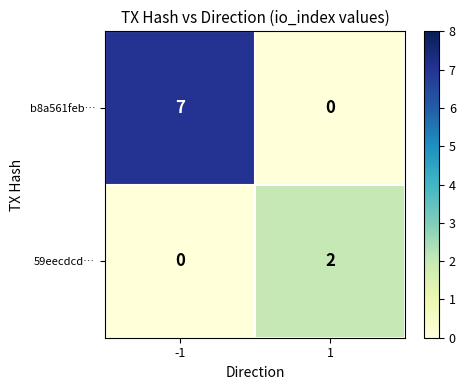

What is the difference between the highest and lowest values at -1?

7